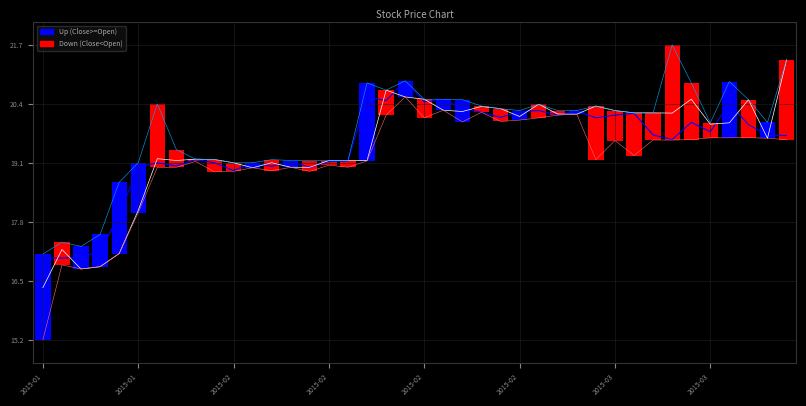

The High series shows 20.5 at 21. True or false?

True